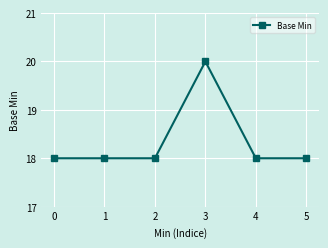

What is the sum of the values at 0 and 2?

36